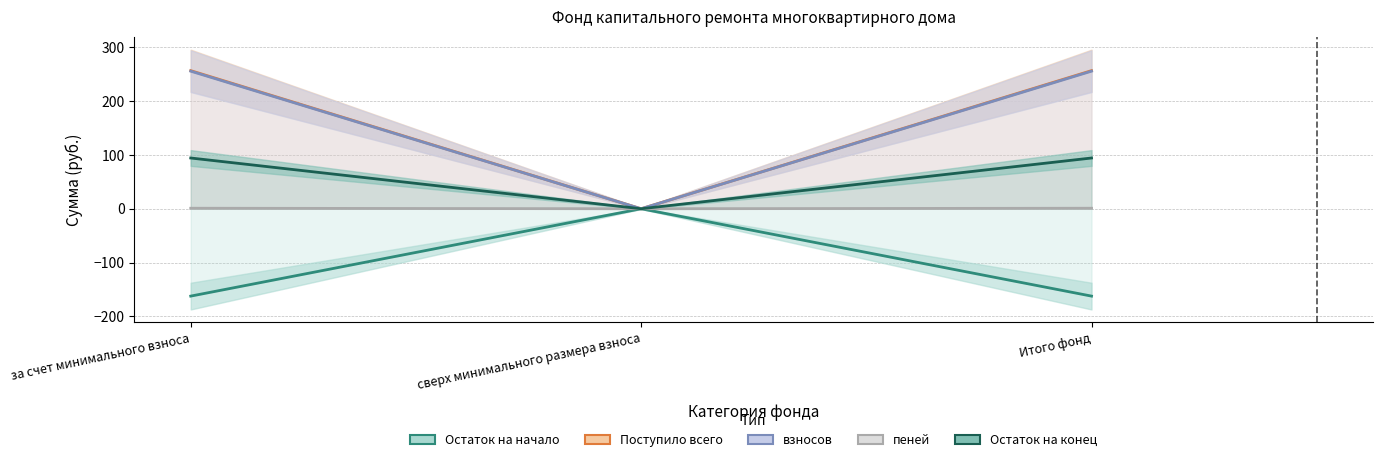

What is the sum of all взносов values?

511.8